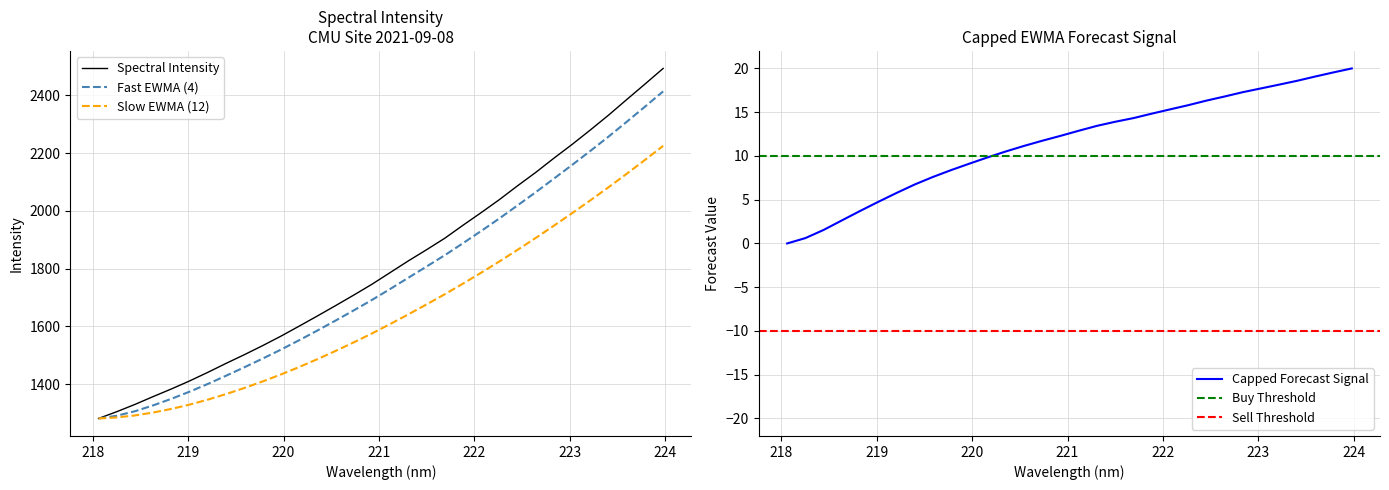

What is the minimum value for Spectral Intensity?

1280.7